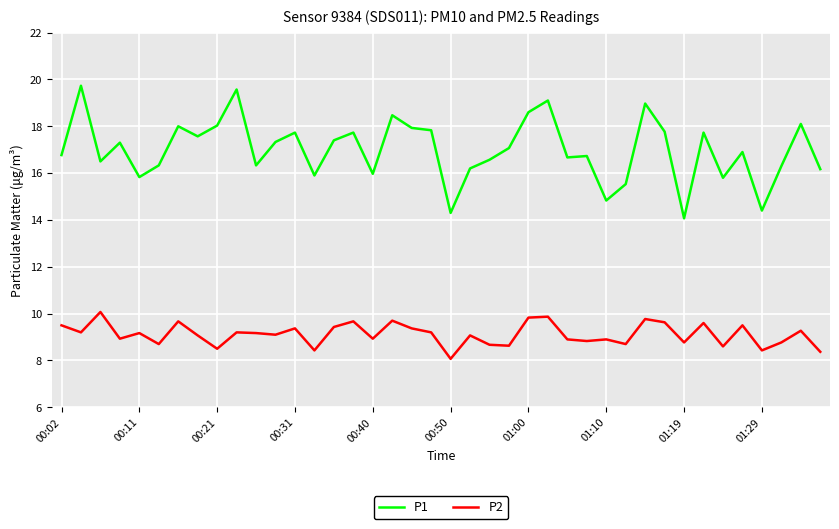

How many distinct data groups are displayed?

2